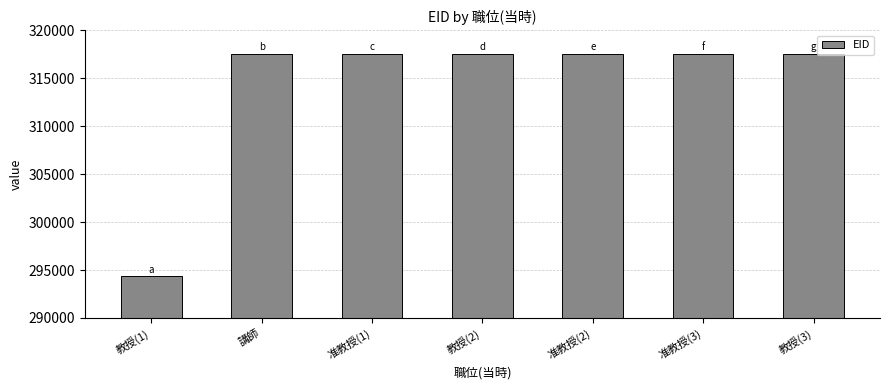

What is the label of the 5th bar from the right?

准教授(1)